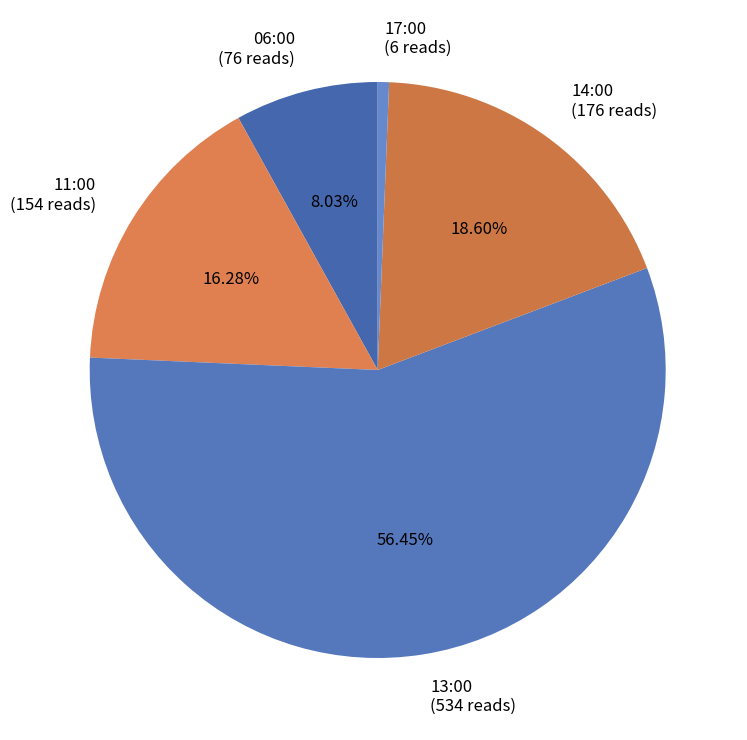

Rank the categories by value from highest to lowest.

13:00, 14:00, 11:00, 06:00, 17:00